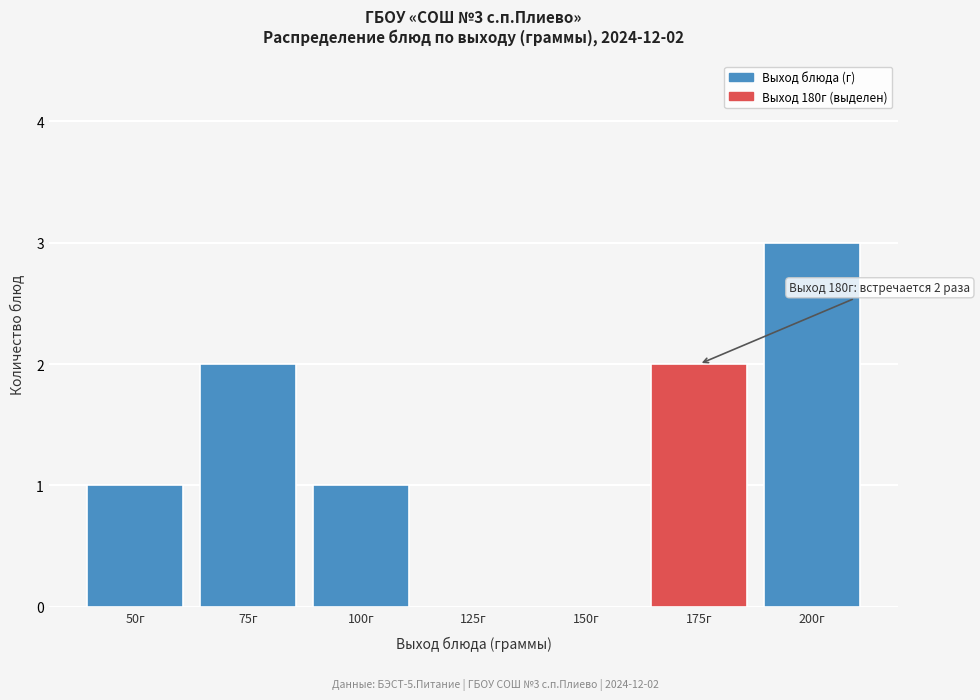

Reading right to left, list all the values displayed in this chart.

200г=3	175г=2	150г=0	125г=0	100г=1	75г=2	50г=1